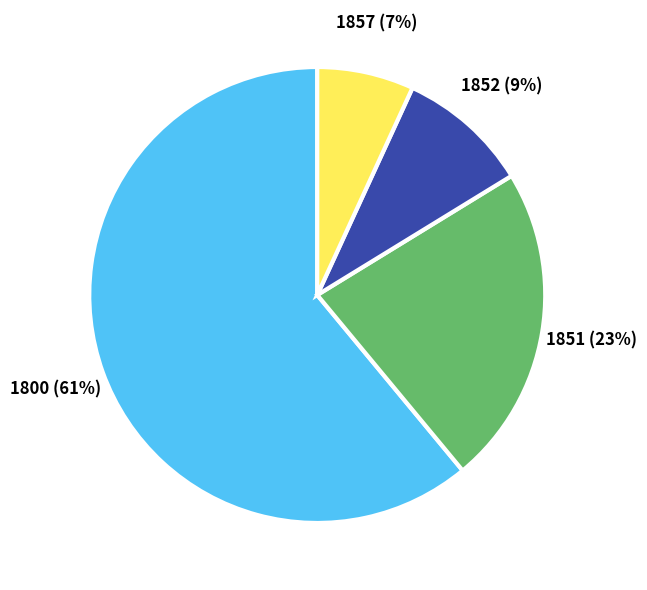

Do 1857 and 1852 together represent more than half of the pie?

No